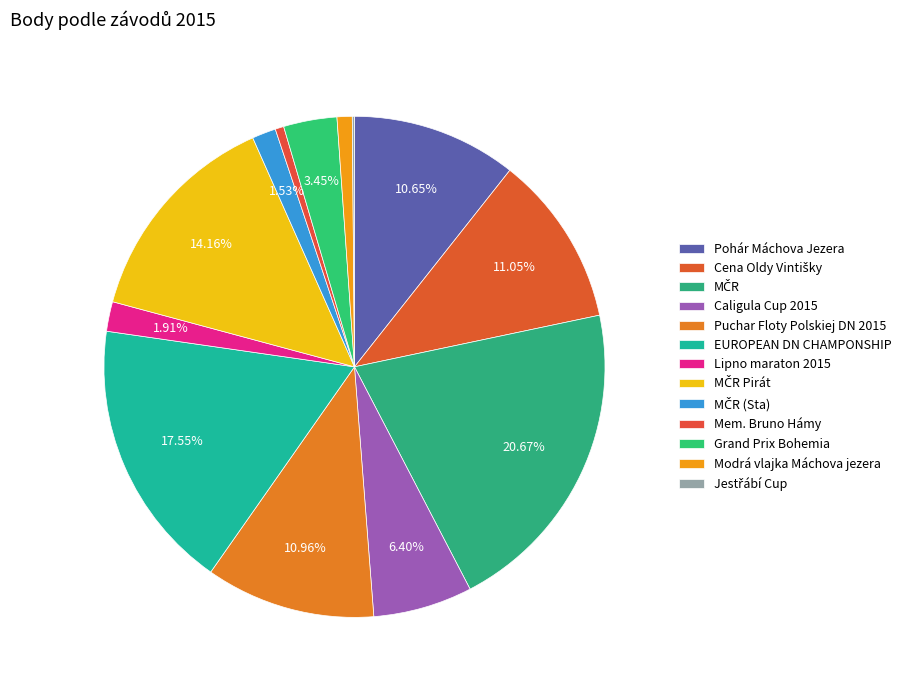

What percentage do Lipno maraton 2015 and Jestřábí Cup together represent?

2.1%